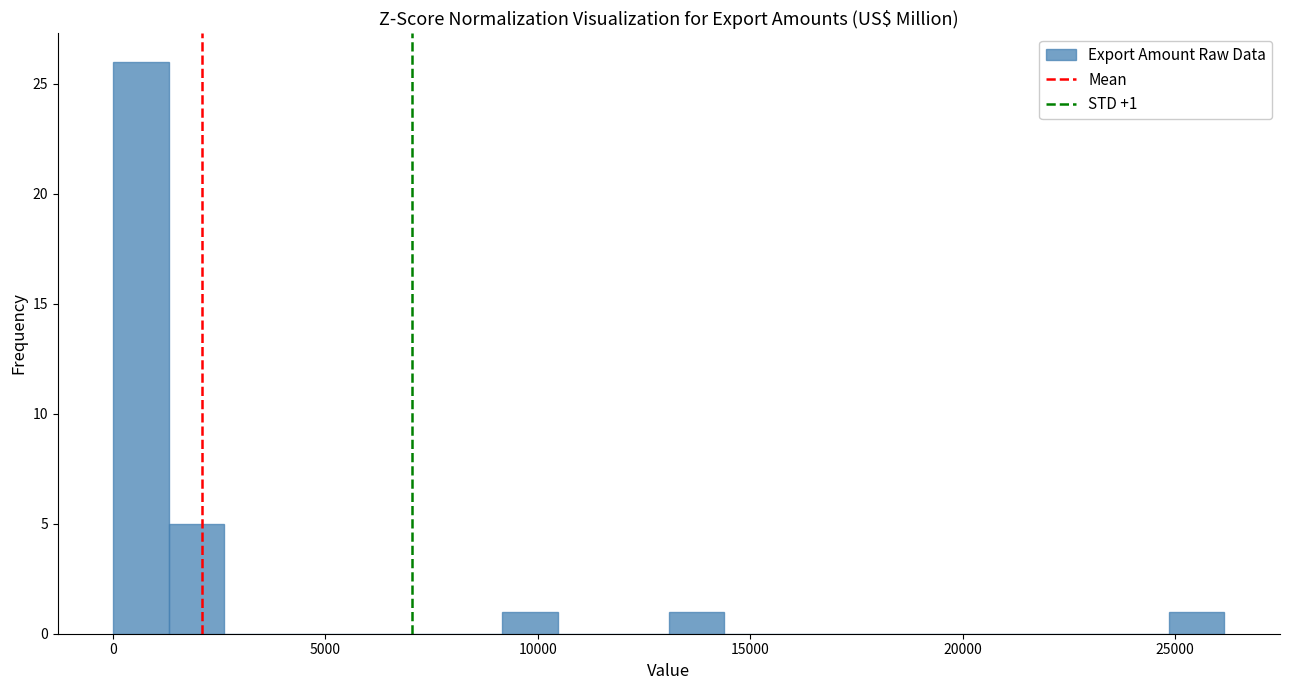

Read against the x-axis, roughly where is the centre of the tallest bar?

500